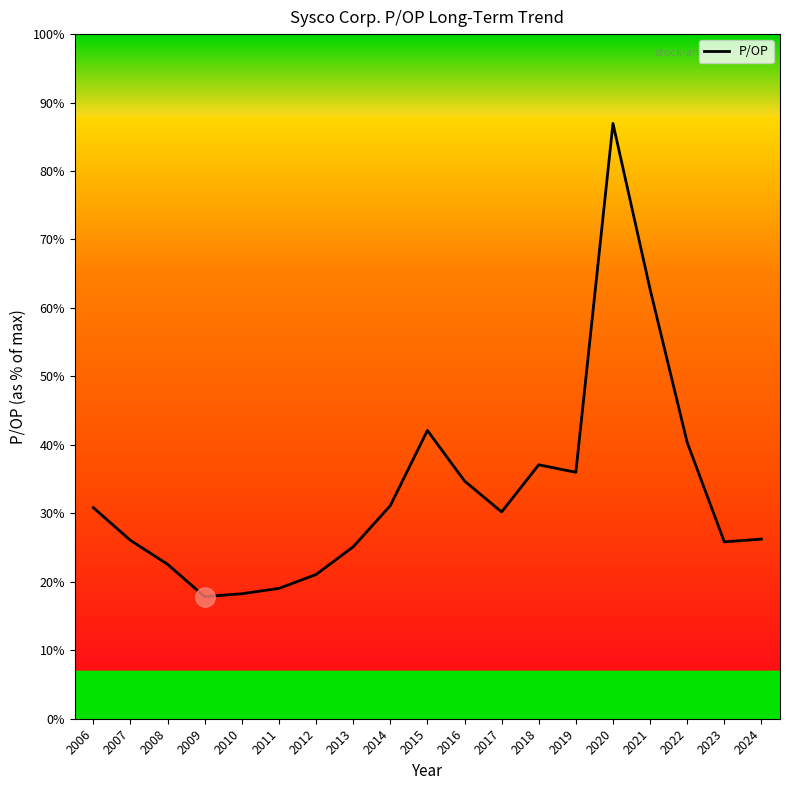

Is this an area chart (filled region under the line)?

No